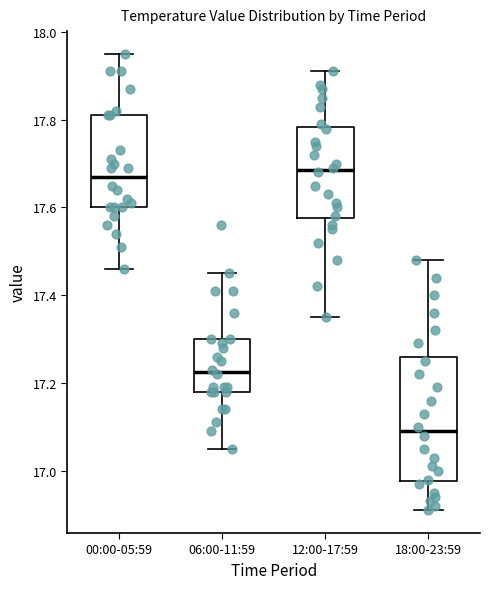

Reading left to right, read every box against the y-axis: the position of its median line, the range the box covers, and the ends of its whiskers. The values are not printed on the chart, so give them approximately, as read against the axis.

00:00-05:59: median 17.68, box 17.60 to 17.82, whiskers 17.46 to 17.96
06:00-11:59: median 17.22, box 17.18 to 17.30, whiskers 17.06 to 17.46
12:00-17:59: median 17.68, box 17.58 to 17.78, whiskers 17.36 to 17.92
18:00-23:59: median 17.10, box 16.98 to 17.26, whiskers 16.92 to 17.48